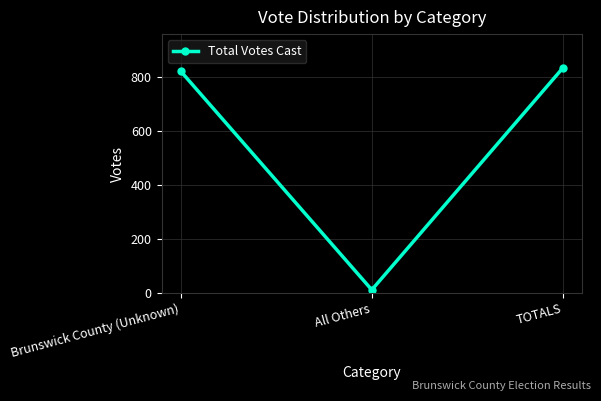

Where is the data nearest to the value 422?

Brunswick County (Unknown)